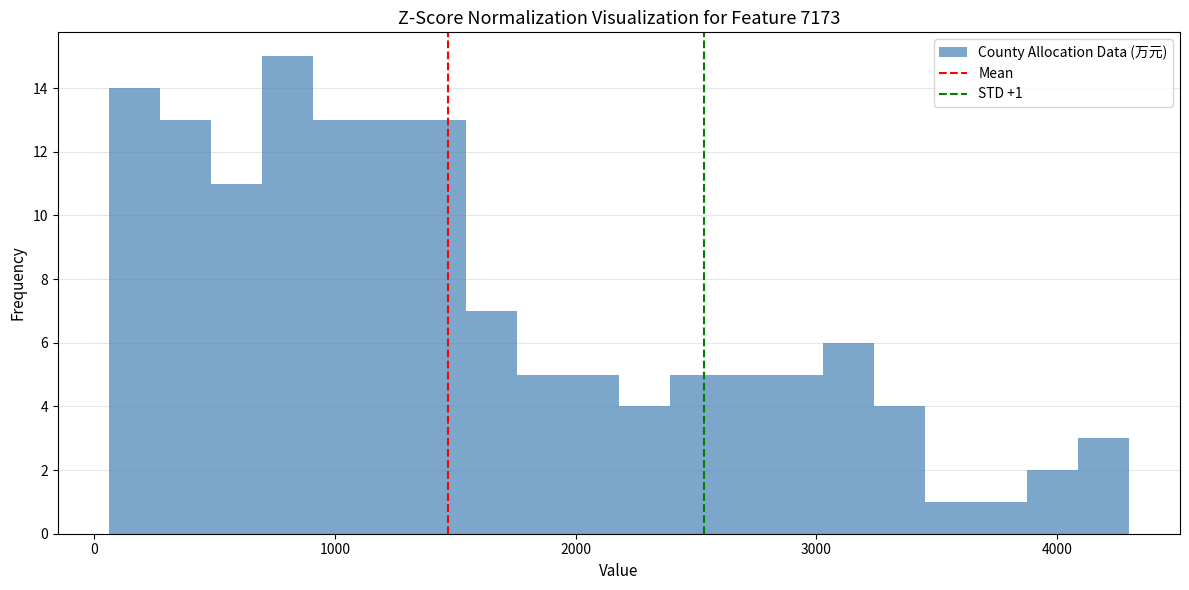

Read against the x-axis, roughly where is the centre of the tallest bar?

800